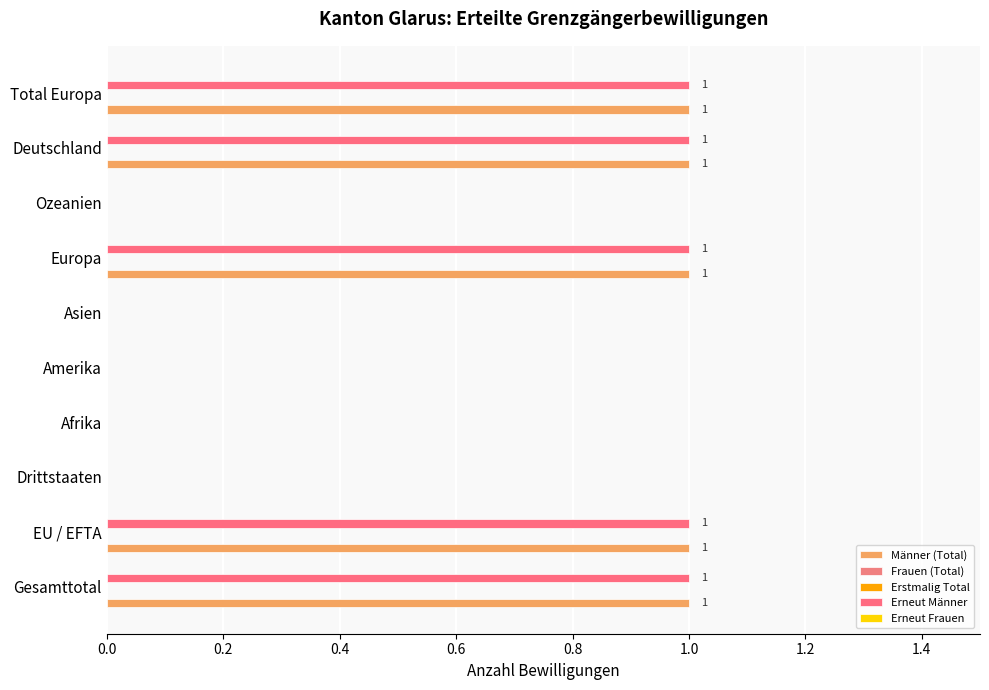

True or false: Erneut Frauen has a value of 0.0 at 9.

False